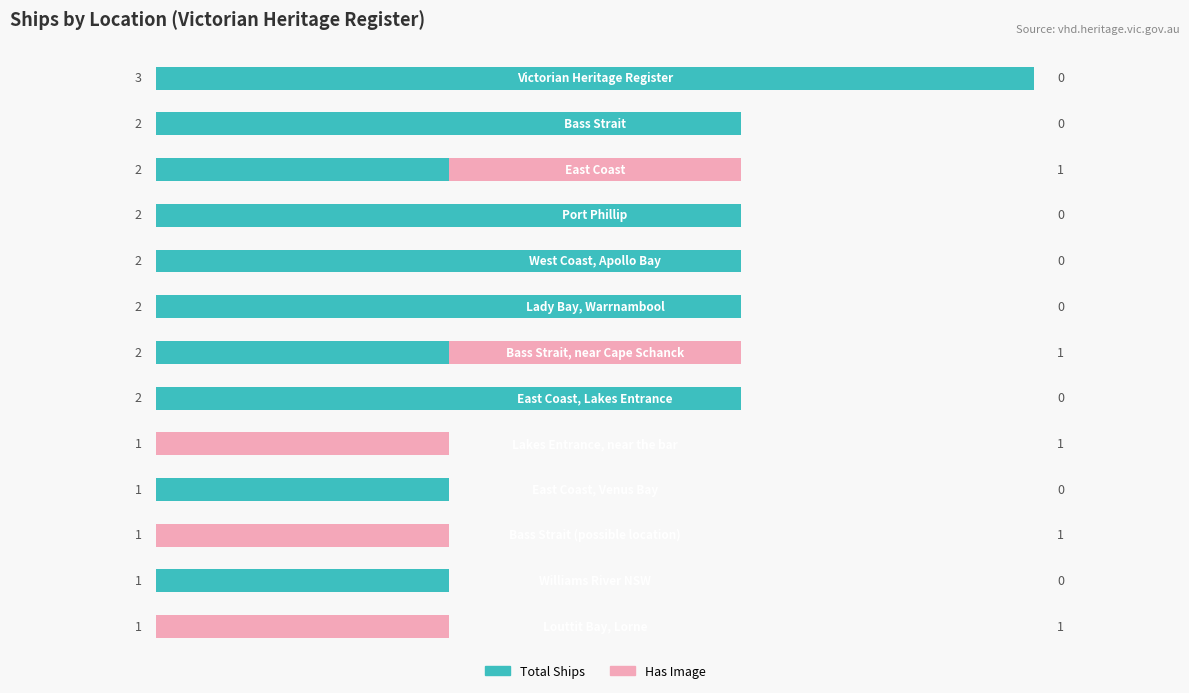

How many series are shown in this chart?

2